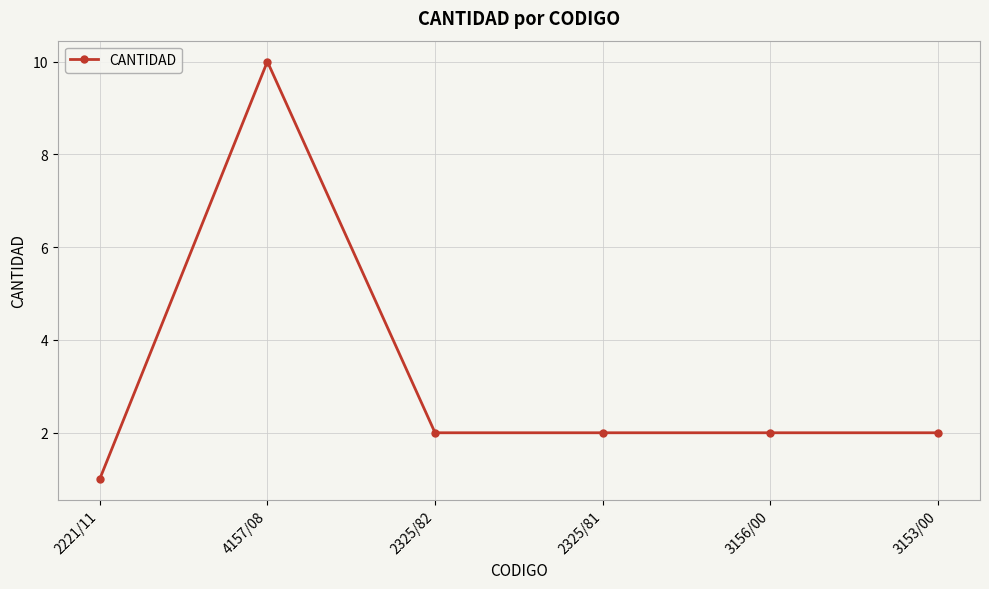

The value at 2221/11 is 0. True or false?

False